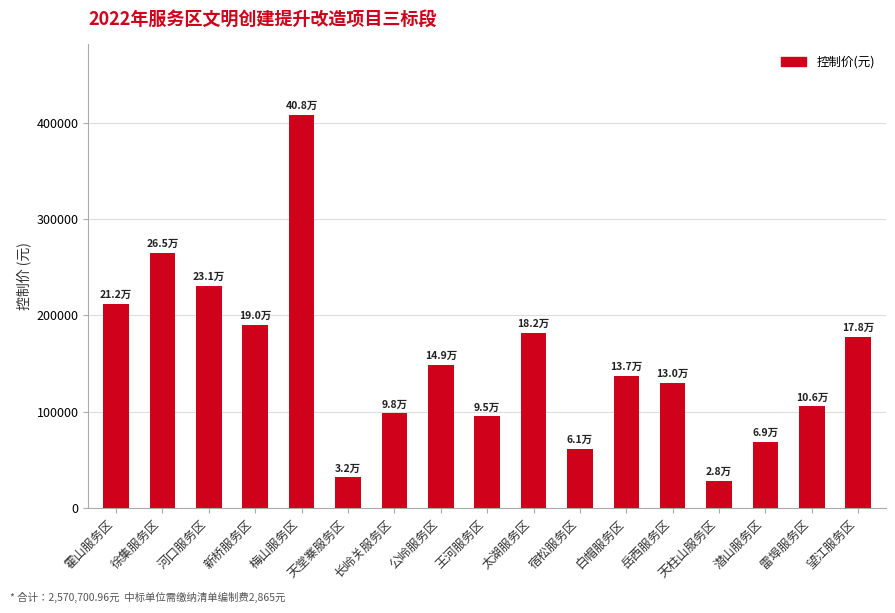

Reading left to right, transcribe all the data shown in this chart.

霍山服务区=211924.6	徐集服务区=265010.8	河口服务区=230584.7	新桥服务区=190443.9	梅山服务区=408062.0	天堂寨服务区=31851.5	长岭关服务区=98271.4	公岭服务区=148560.2	王河服务区=95070.0	太湖服务区=181785.7	宿松服务区=61156.7	白帽服务区=137318.6	岳西服务区=130093.3	天柱山服务区=28364.6	潜山服务区=68915.4	雷埠服务区=105645.8	望江服务区=177641.7